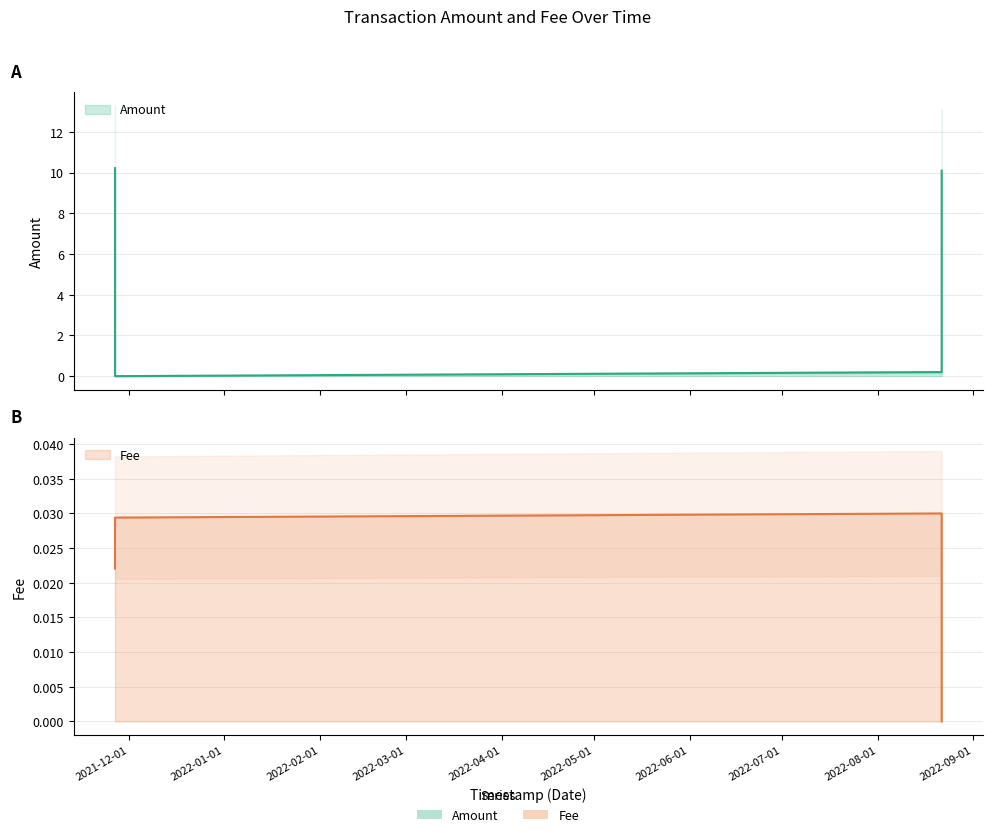

At which category is the sum across all series the highest?

2021-11-26 12:23:40